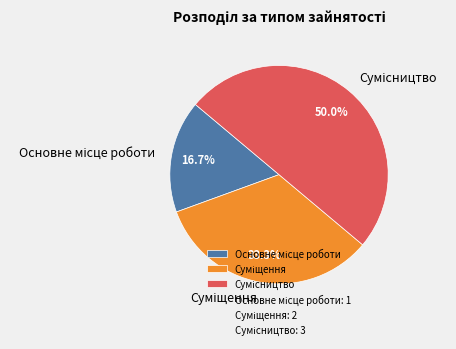

Rank the categories by value from highest to lowest.

Сумісництво, Суміщення, Основне місце роботи